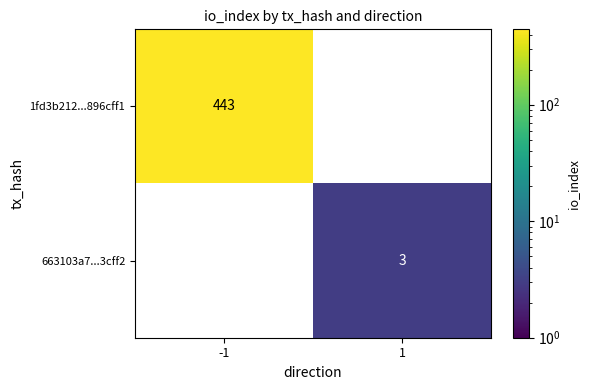

How many categories are shown in the chart?

2